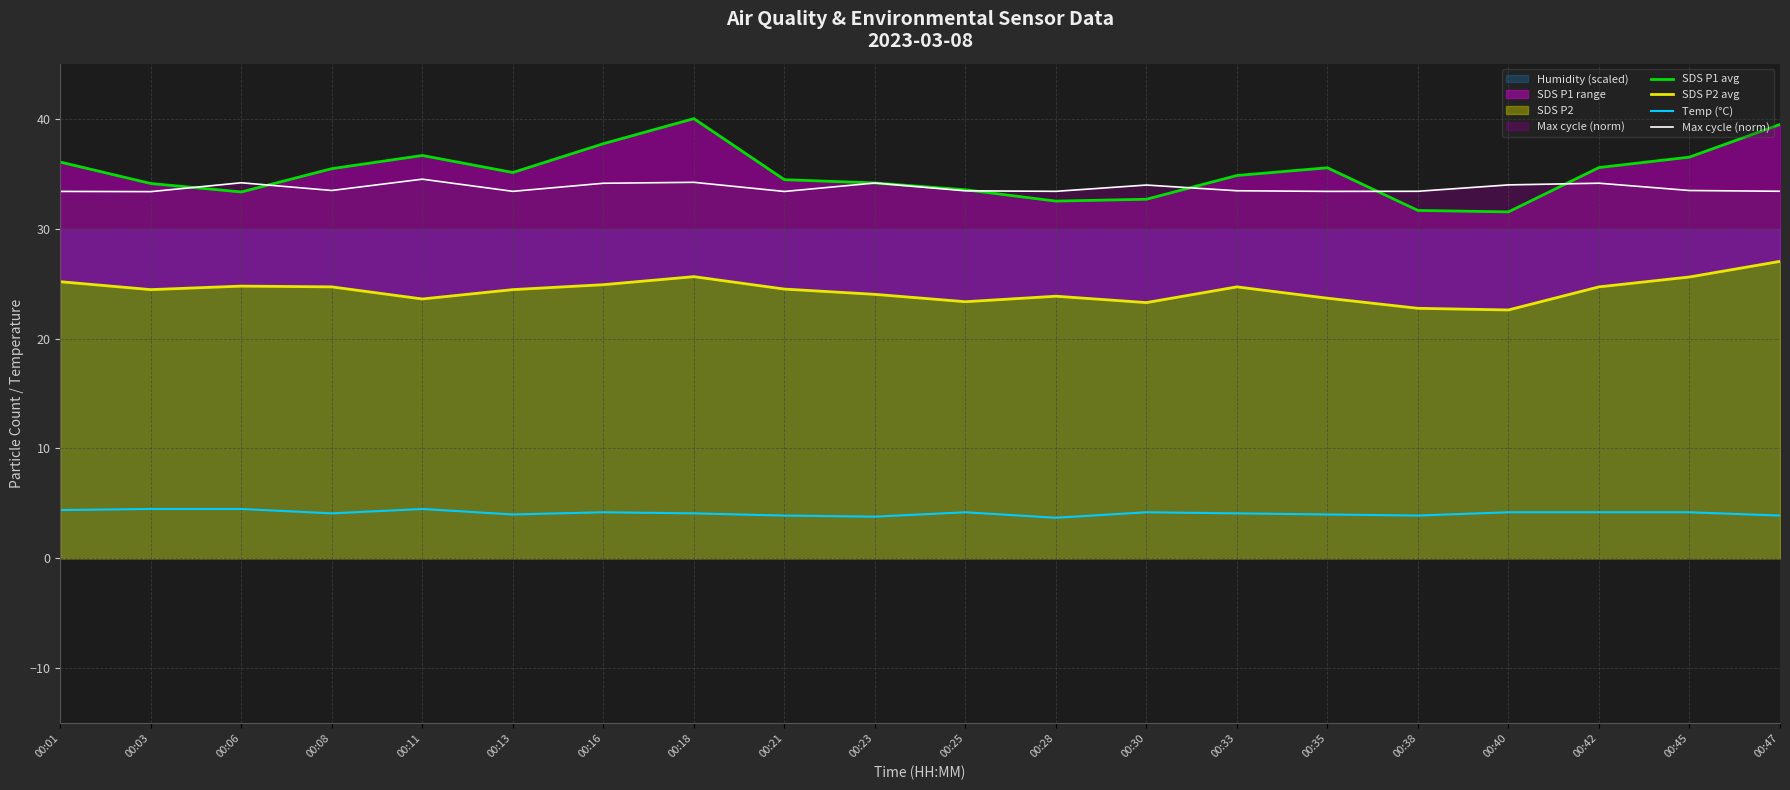

At how many categories does at least one series exceed 16?

20